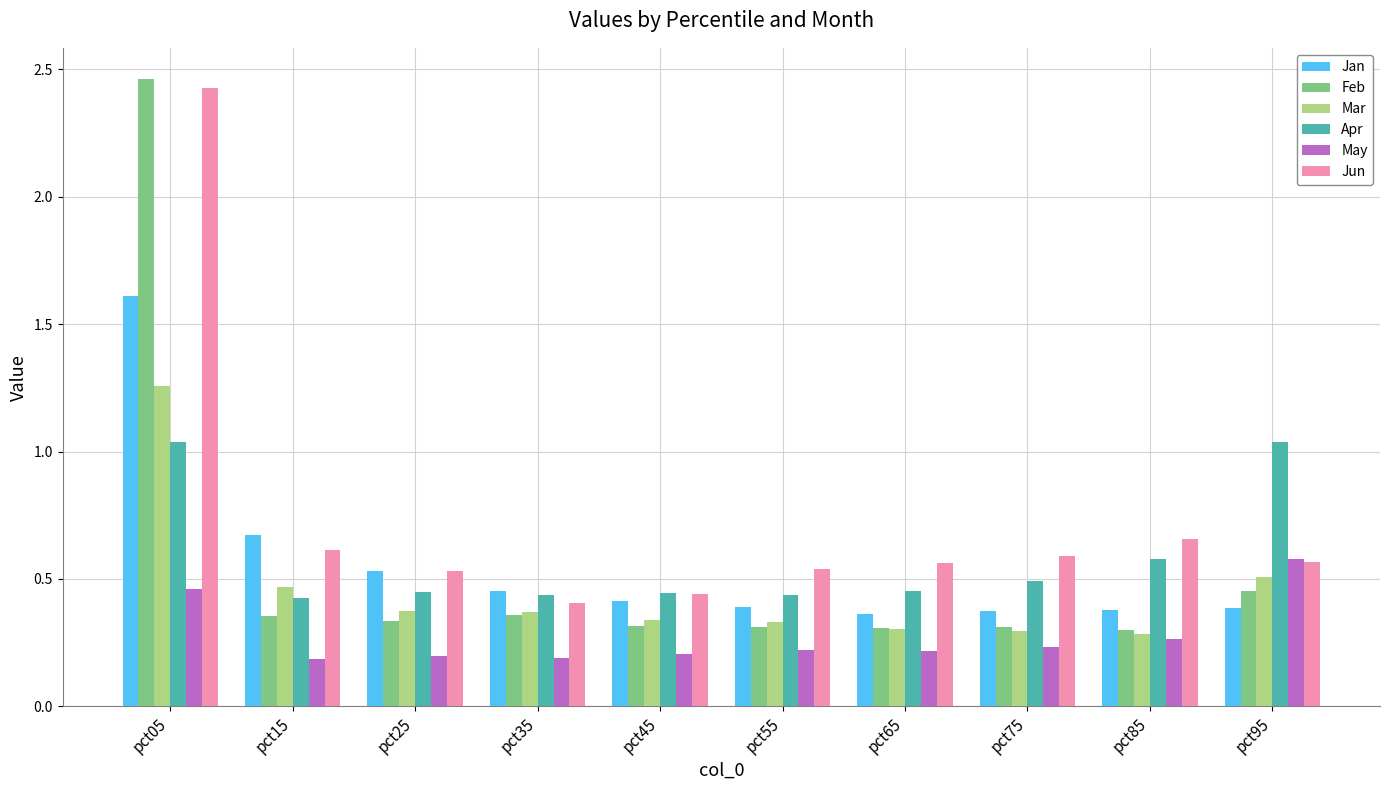

Between pct25 and pct65, which series saw the biggest shift?

Jan